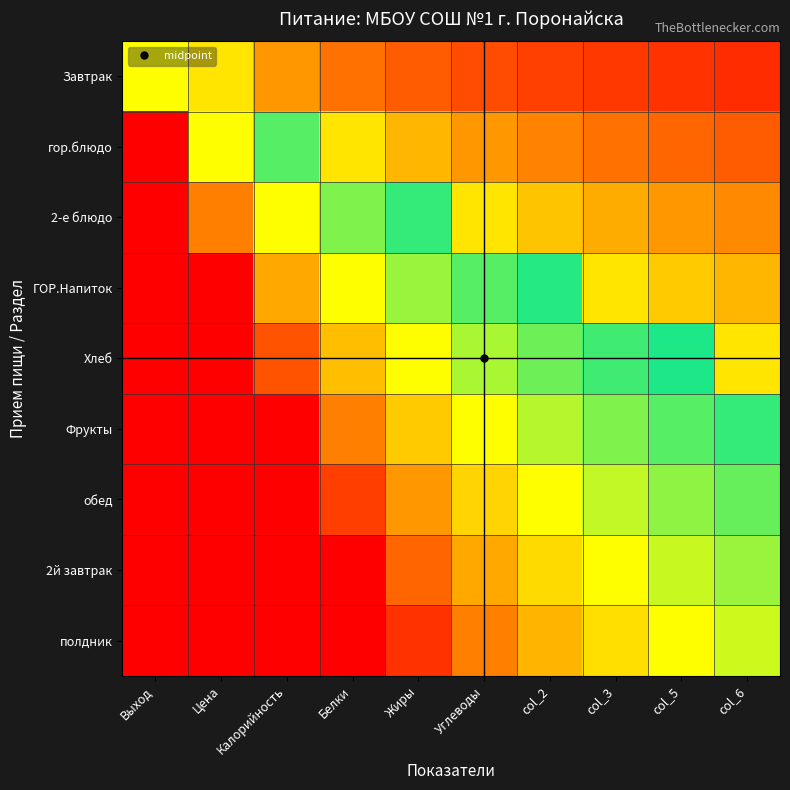

What is the greatest value displayed?

1.0